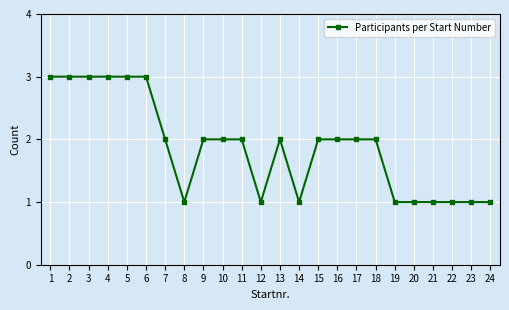

Where does the data first go above 2?

1